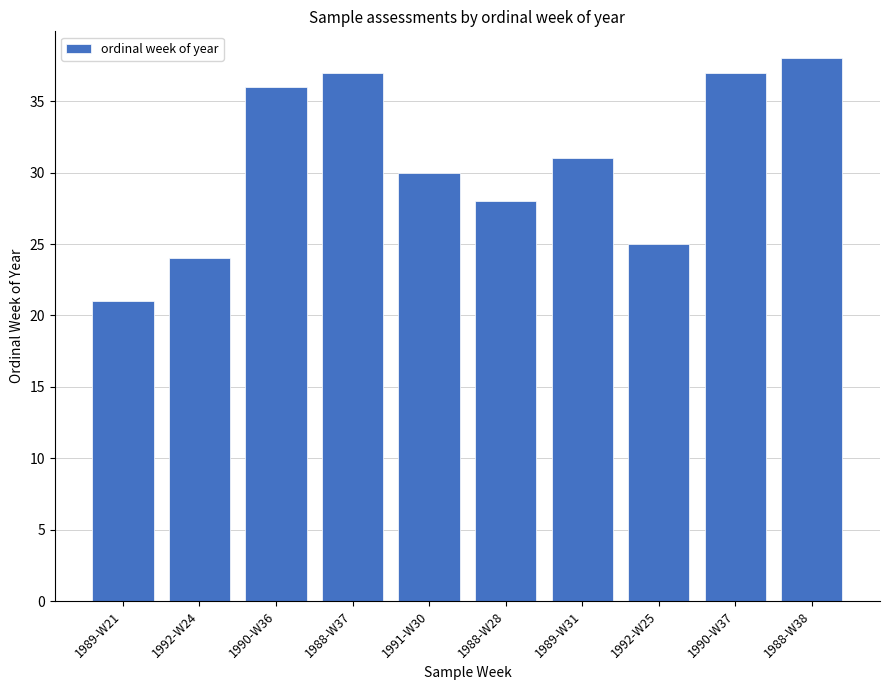

What is the maximum value shown in the chart?

38